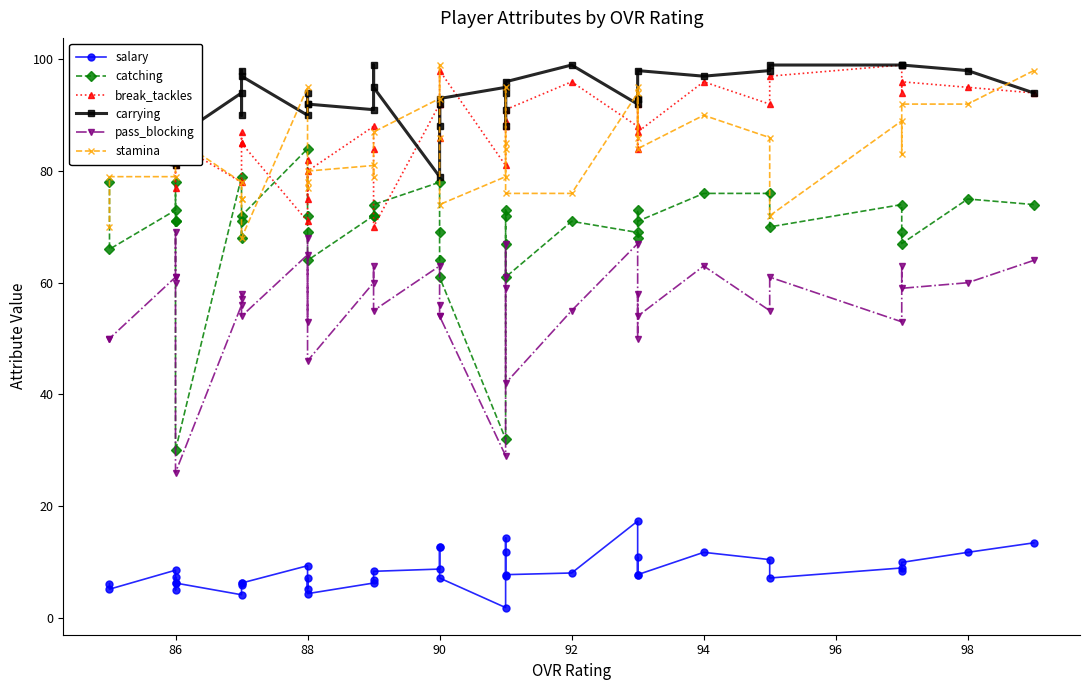

Which series has the largest total across all categories?

carrying